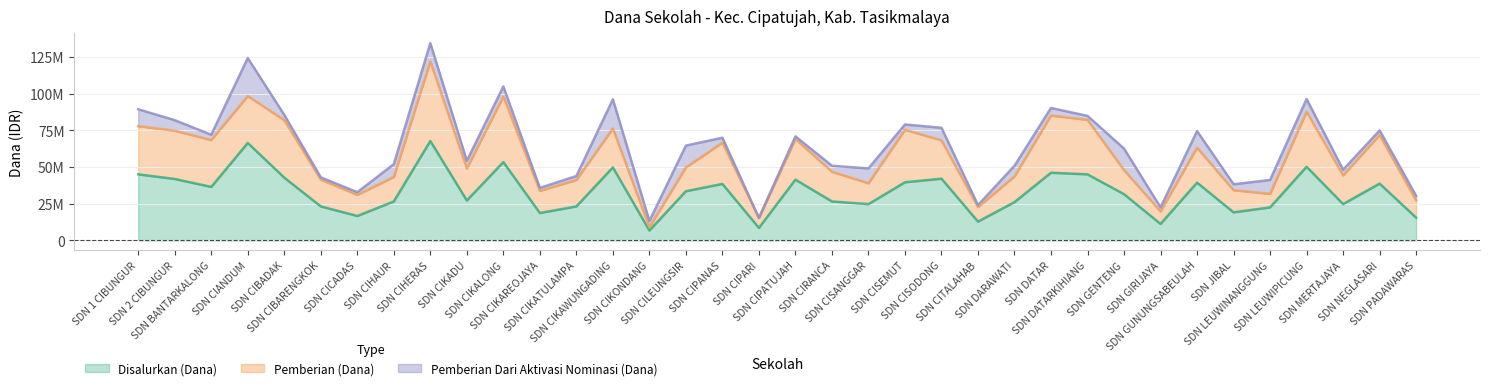

List the series in order of their overall mean, lowest first.

Pemberian Dari Aktivasi Nominasi (Dana), Pemberian (Dana), Disalurkan (Dana)